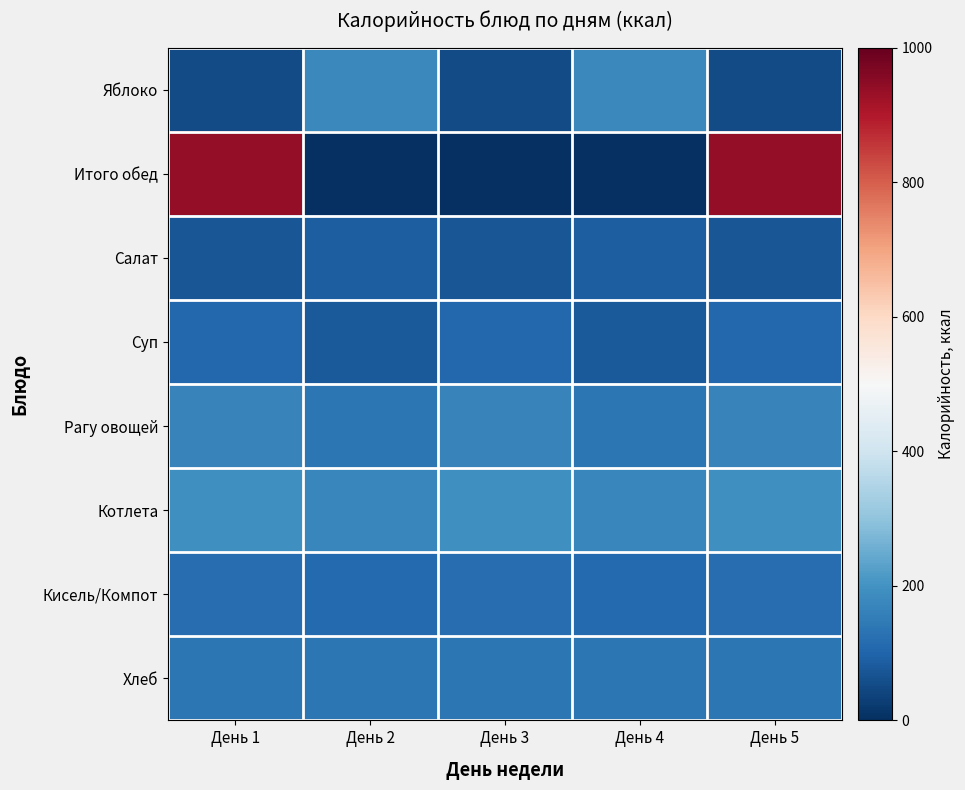

Which series has the largest total across all categories?

Итого обед